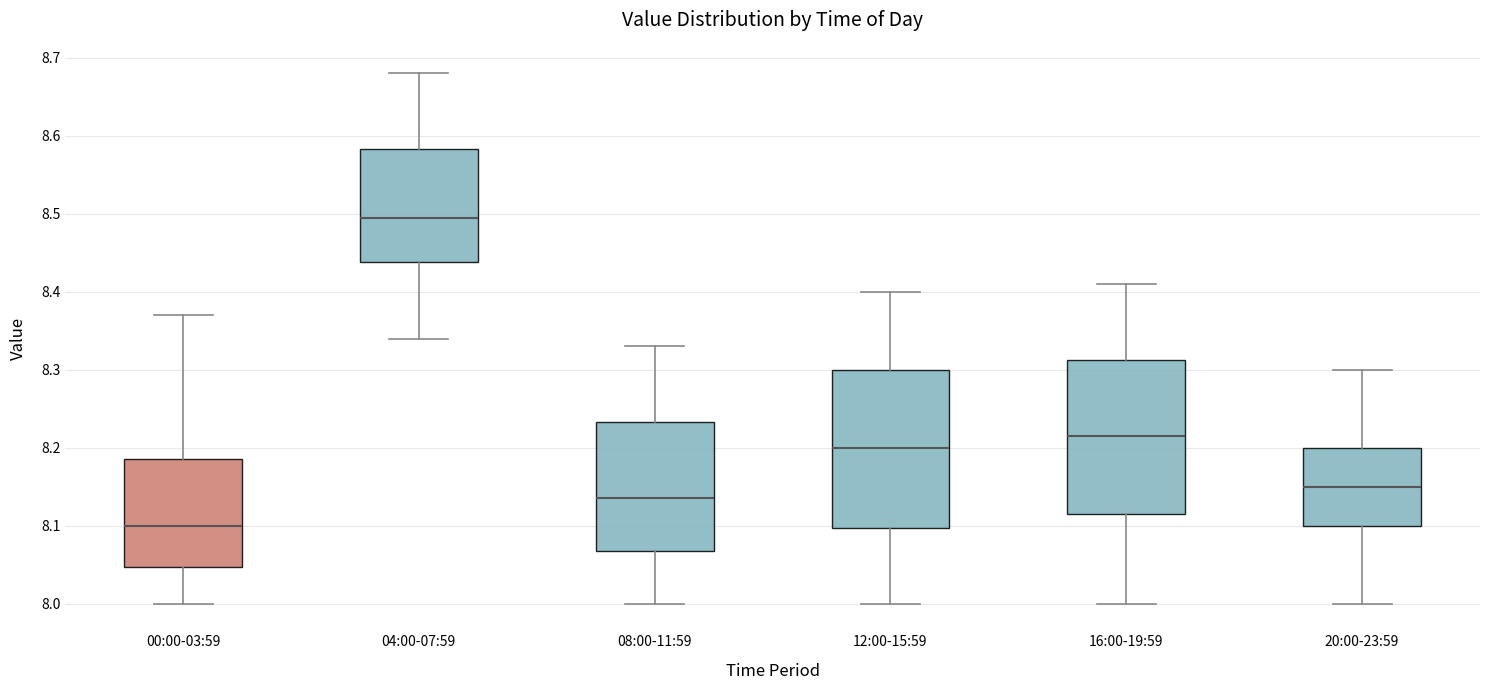

Which box's median line is the lowest?

00:00-03:59